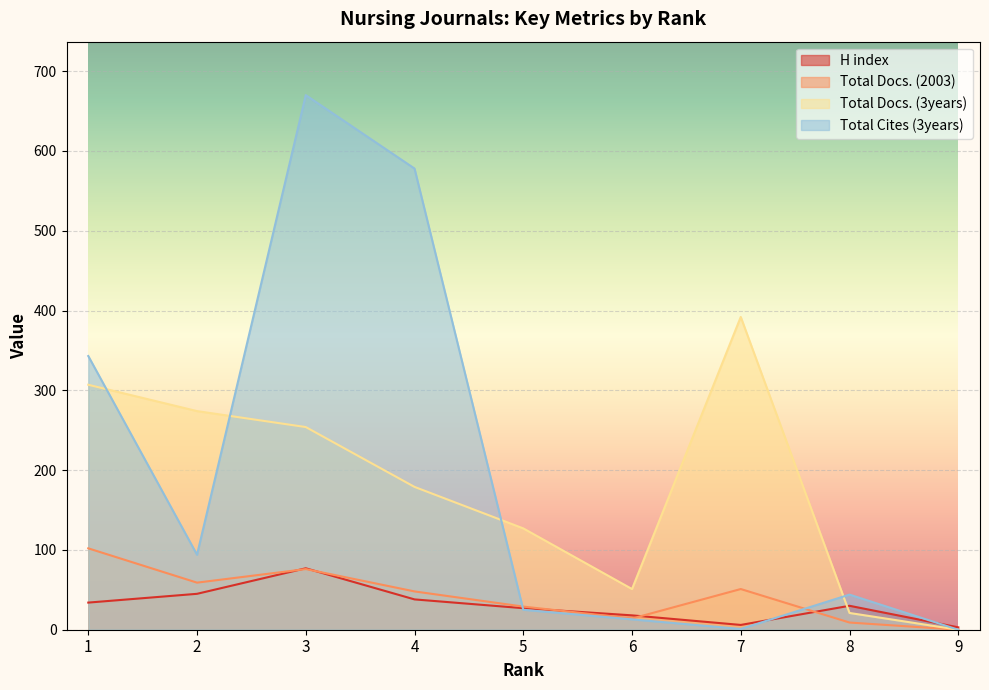

Rank the series by their maximum value, from lowest to highest.

H index, Total Docs. (2003), Total Docs. (3years), Total Cites (3years)